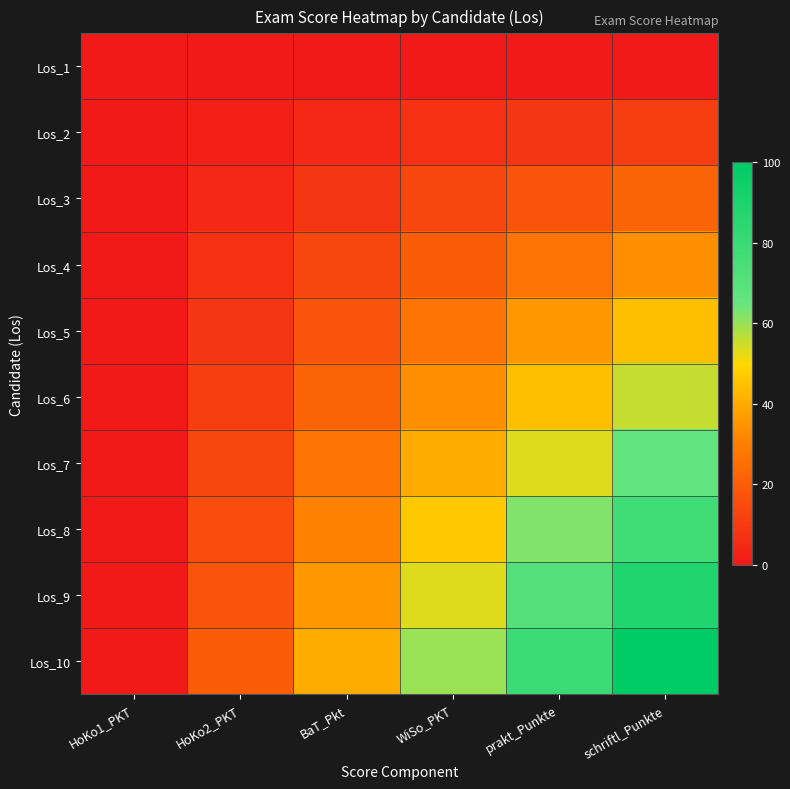

What is the maximum value shown in the chart?

100.0